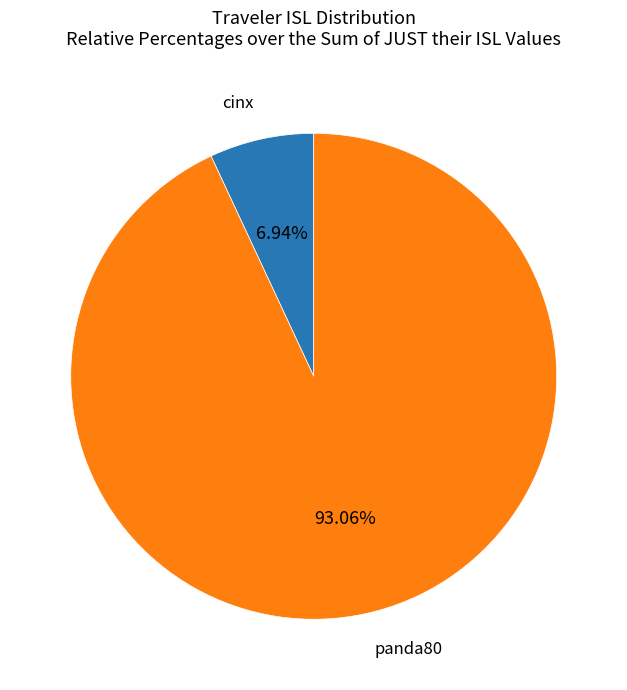

Is there a majority slice in this chart?

Yes